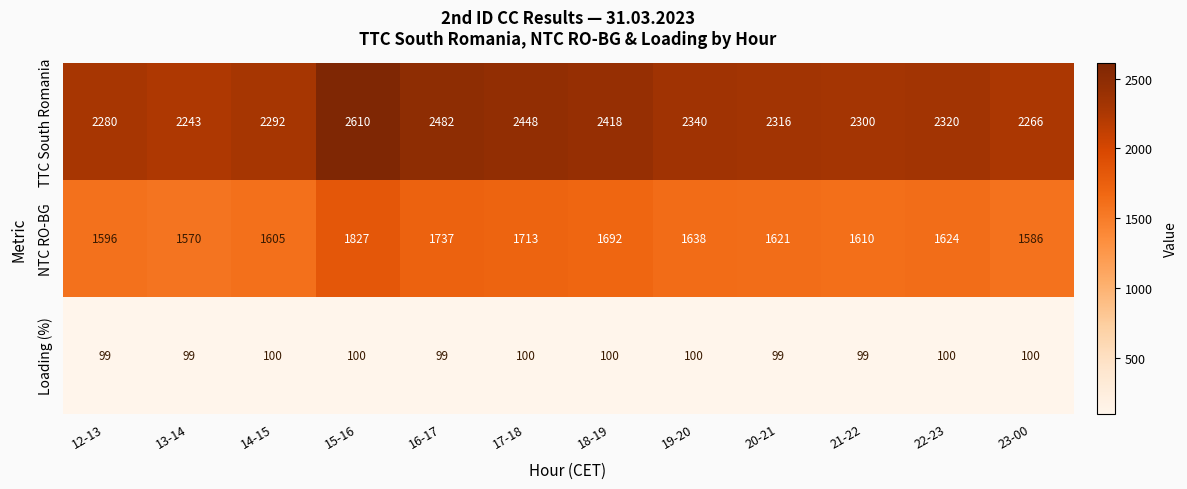

What is the minimum value for Loading (%)?

99